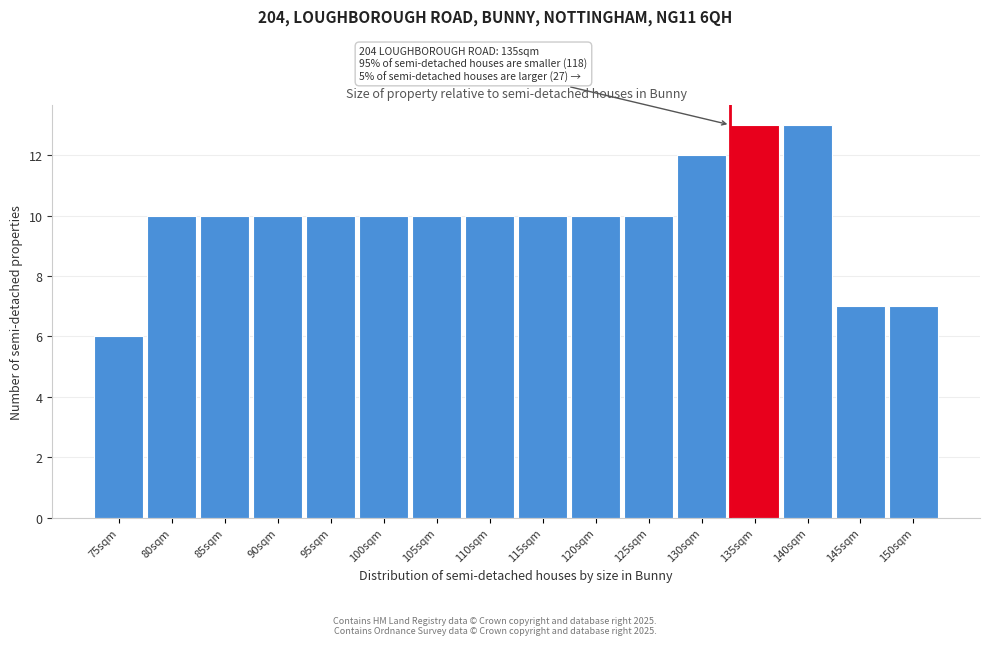

Reading left to right, list all the values displayed in this chart.

75sqm=6	80sqm=10	85sqm=10	90sqm=10	95sqm=10	100sqm=10	105sqm=10	110sqm=10	115sqm=10	120sqm=10	125sqm=10	130sqm=12	135sqm=13	140sqm=13	145sqm=7	150sqm=7